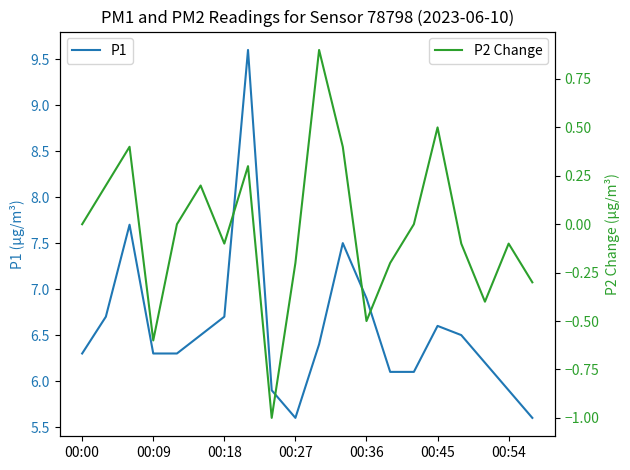

What is the maximum value for P1?

9.6